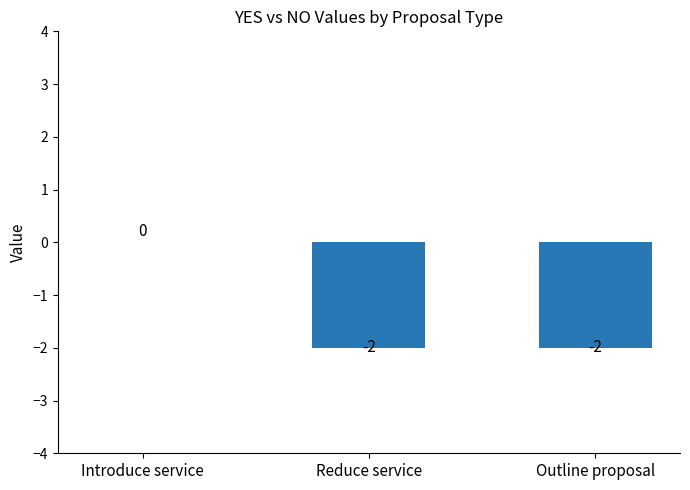

Which label corresponds to the largest value in the chart?

Introduce service